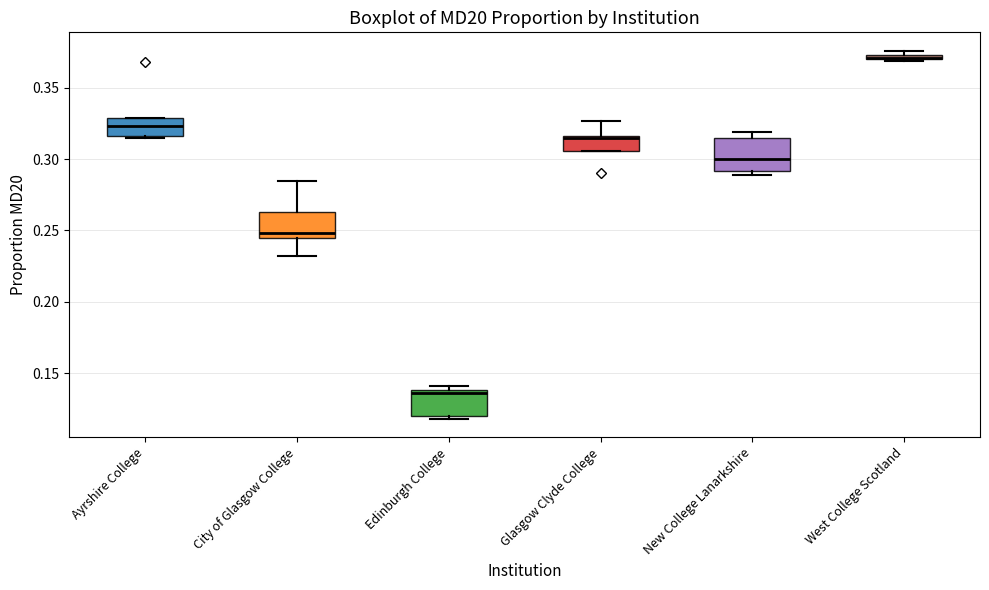

Where is the lower edge of the box for City of Glasgow College on the y-axis? The values are not printed on the chart, so give them approximately, as read against the axis.

0.245